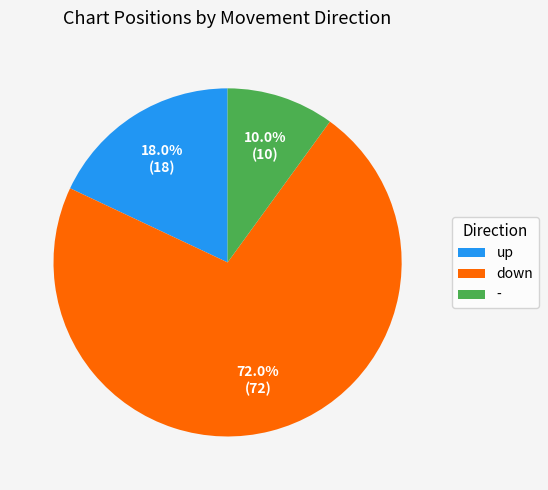

To the nearest percent, what percentage of the pie is up?

18%